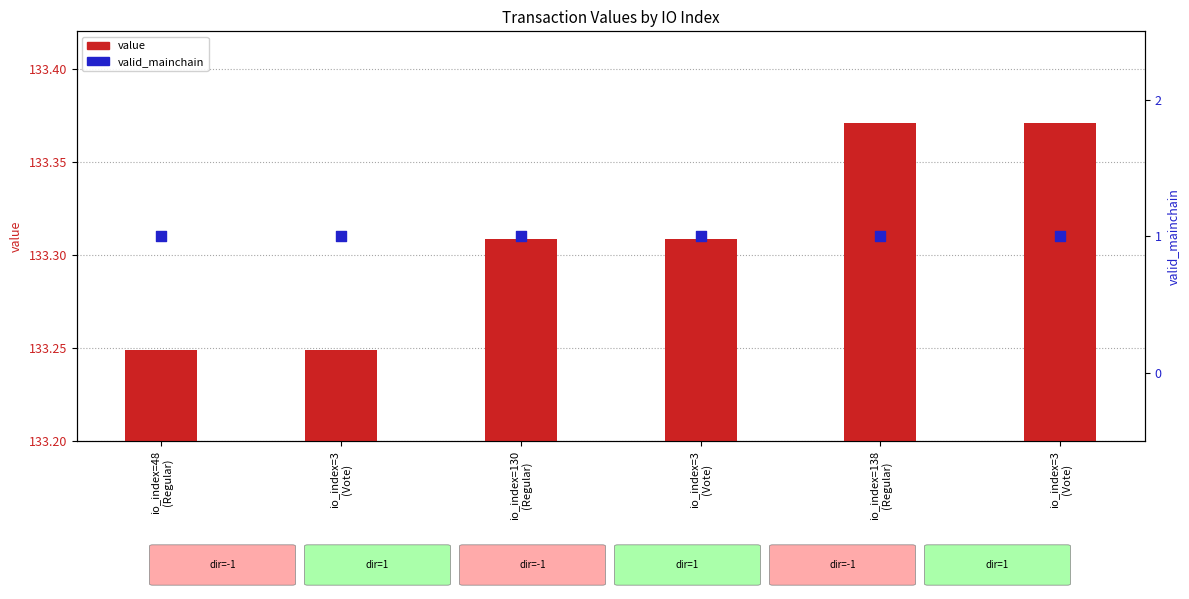

Is the value of value at io_index=3
(Vote) greater than the value of valid_mainchain at io_index=130
(Regular)?

Yes